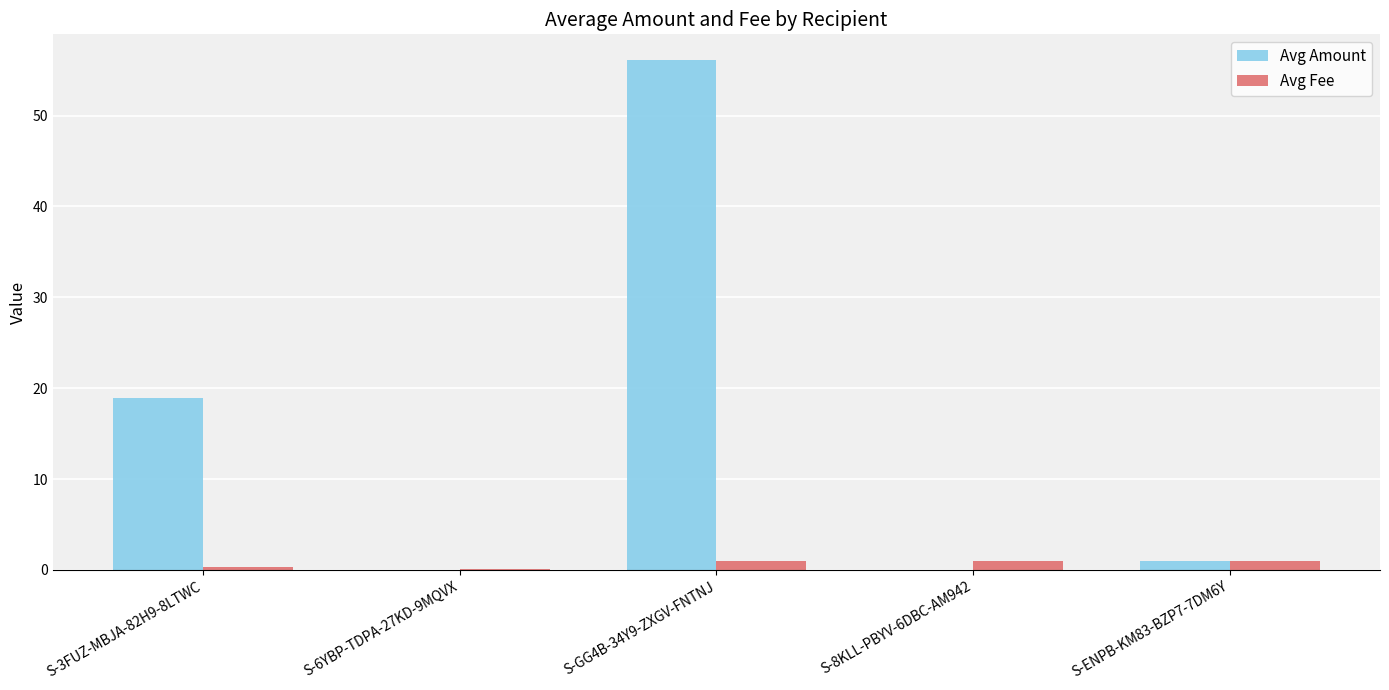

The Avg Amount series shows 0.0 at S-6YBP-TDPA-27KD-9MQVX. True or false?

True